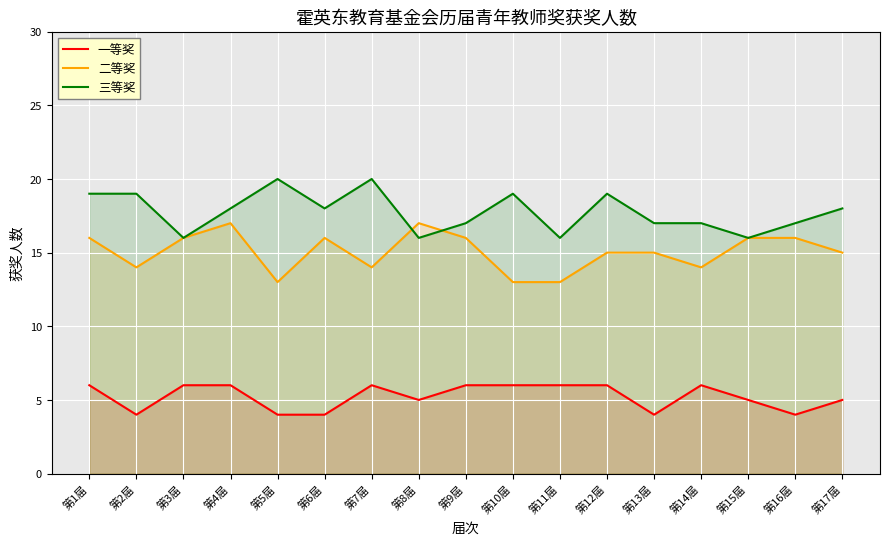

True or false: 二等奖 and 一等奖 intersect in this chart.

False